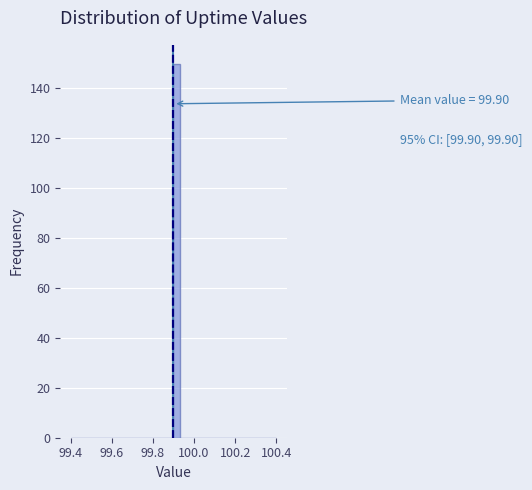

Read against the x-axis, roughly where is the centre of the tallest bar?

99.92